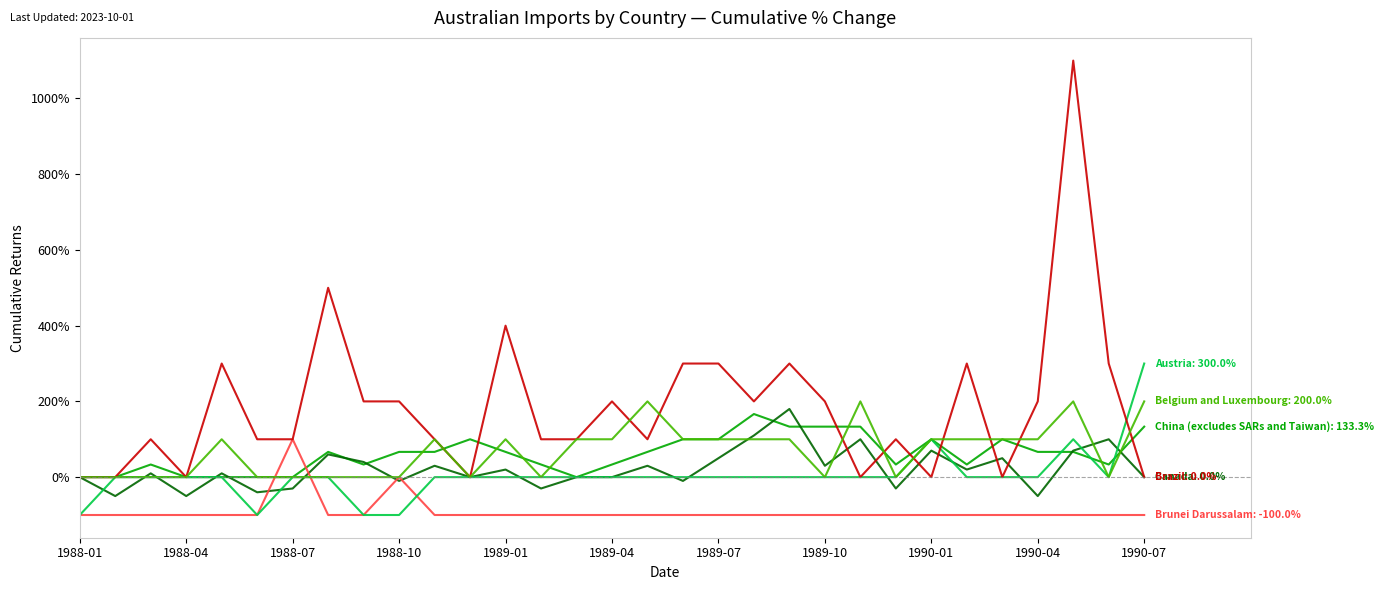

What is the smallest value displayed?

-100.0